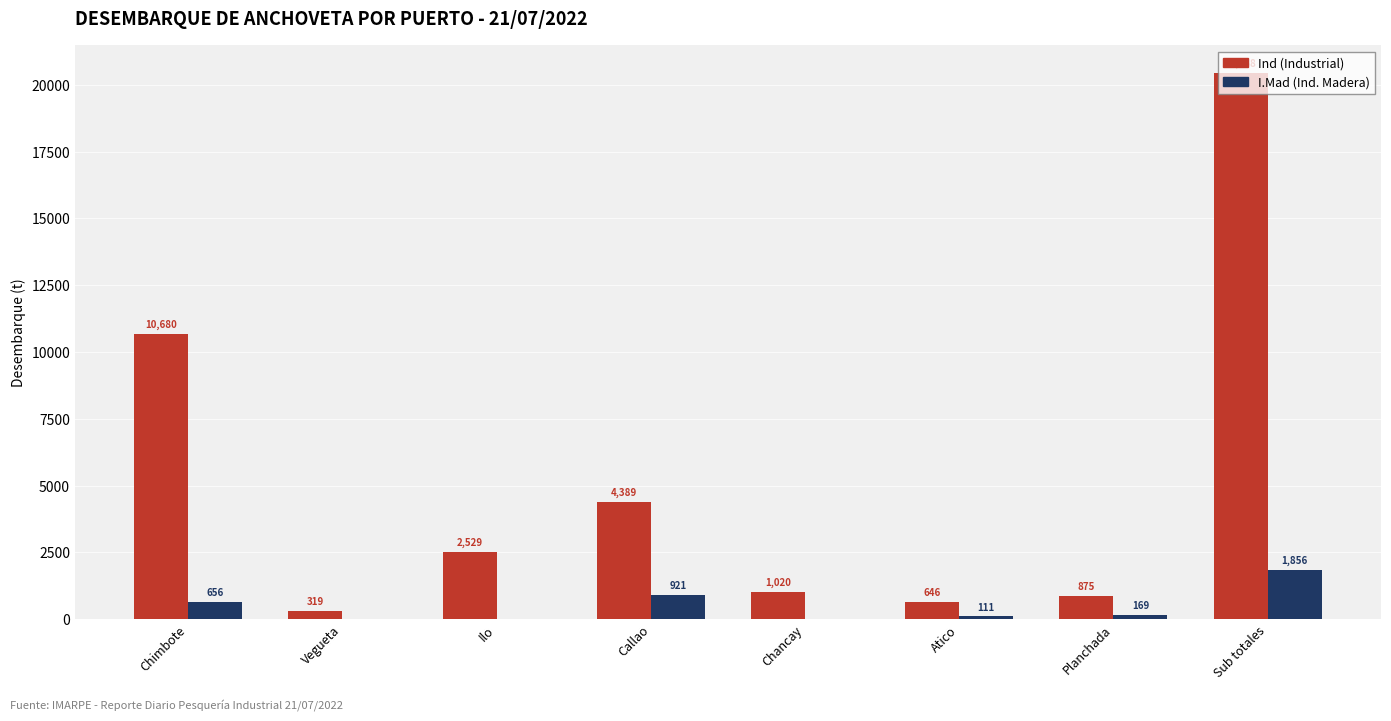

Which label corresponds to the largest value in the chart?

Sub totales